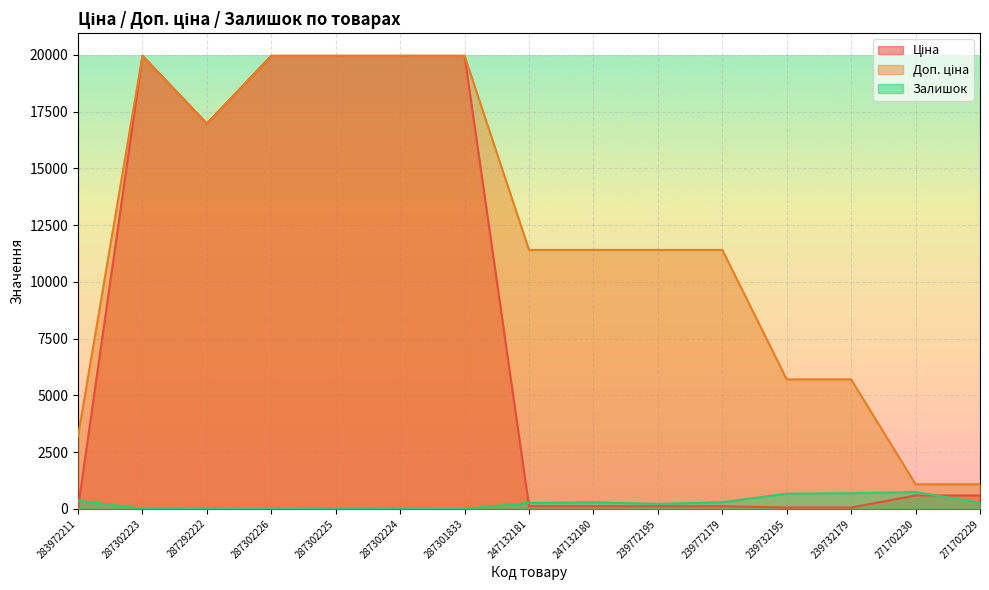

At which label is Ціна closest to 9998?

287292222